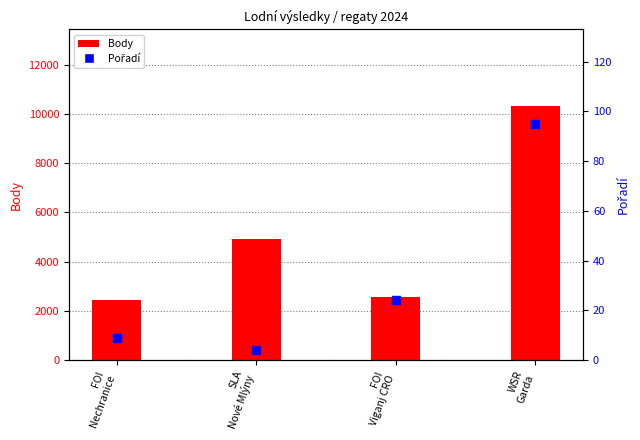

At how many categories does at least one series exceed 2639?

2